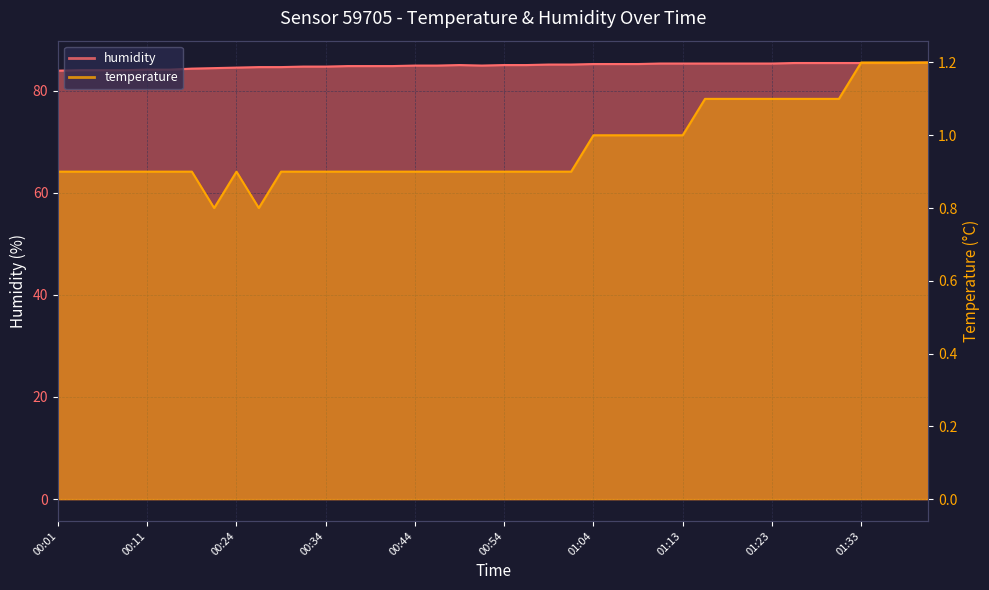

How many categories are shown in the chart?

40